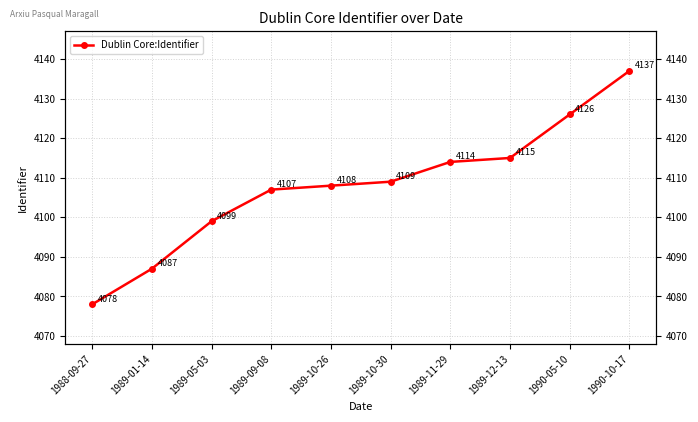

Count the number of data series in this chart.

1